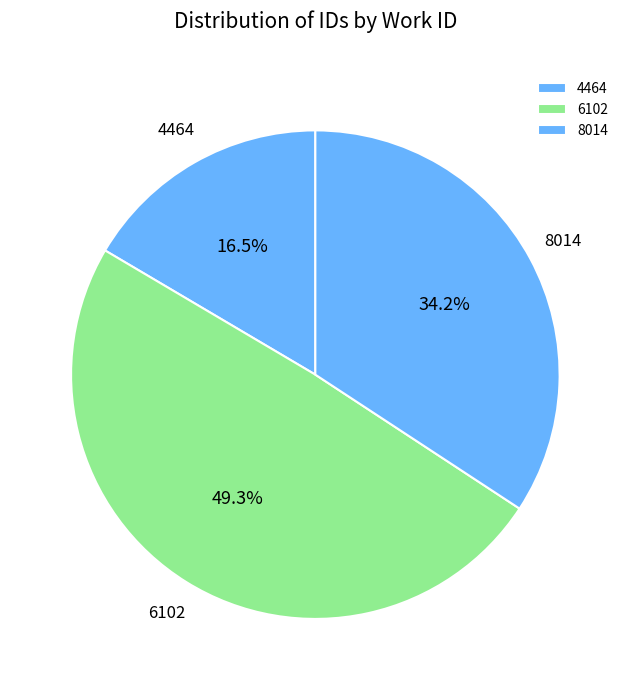

What is the ratio of the value at 6102 to the value at 8014?

1.4